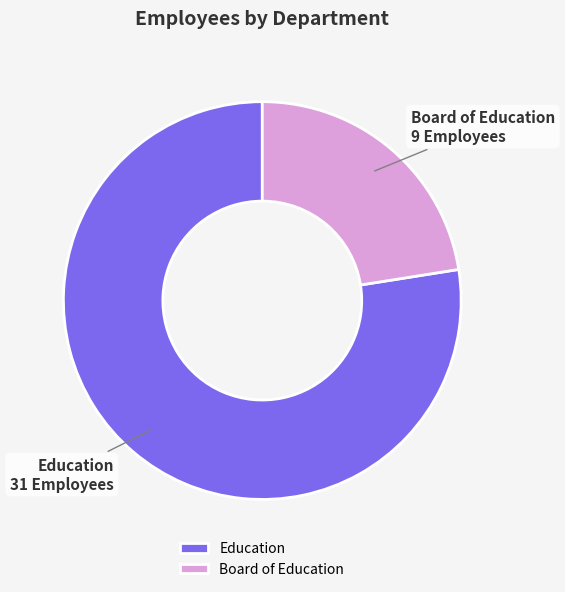

Which has a higher value, Education or Board of Education?

Education